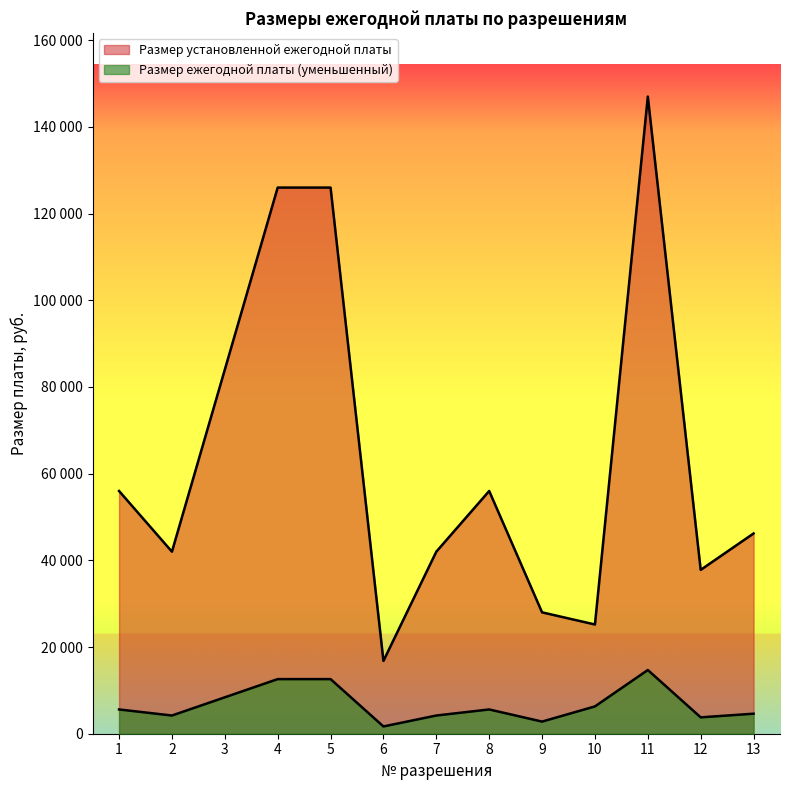

What is the lowest value of the Размер ежегодной платы (уменьшенный) series?

1680